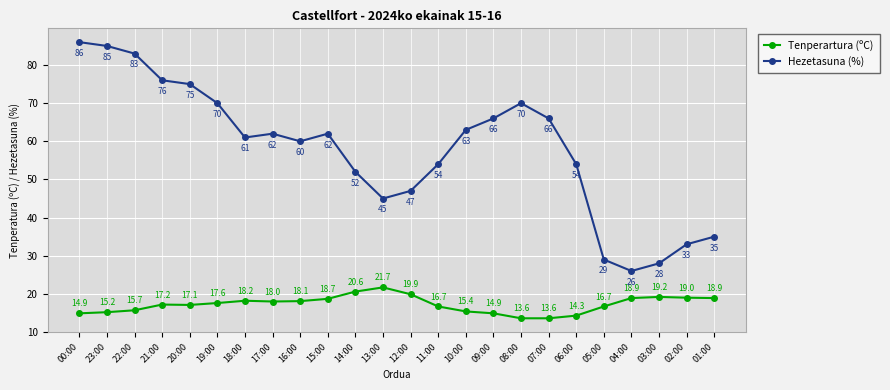

In Tenperartura (ºC), how many points are higher than both neighbors (excluding endpoints)?

4